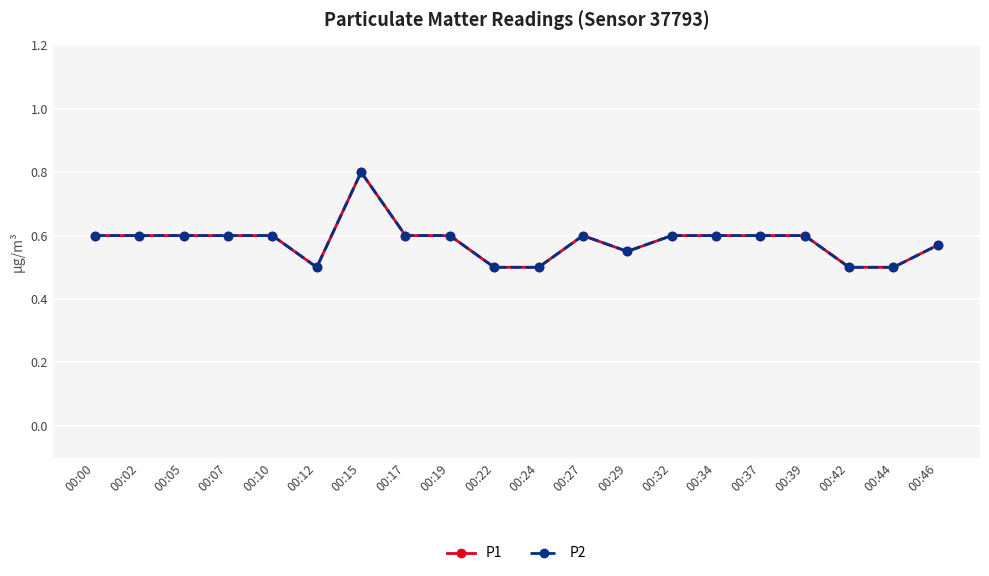

Does the chart have visible grid lines?

Yes